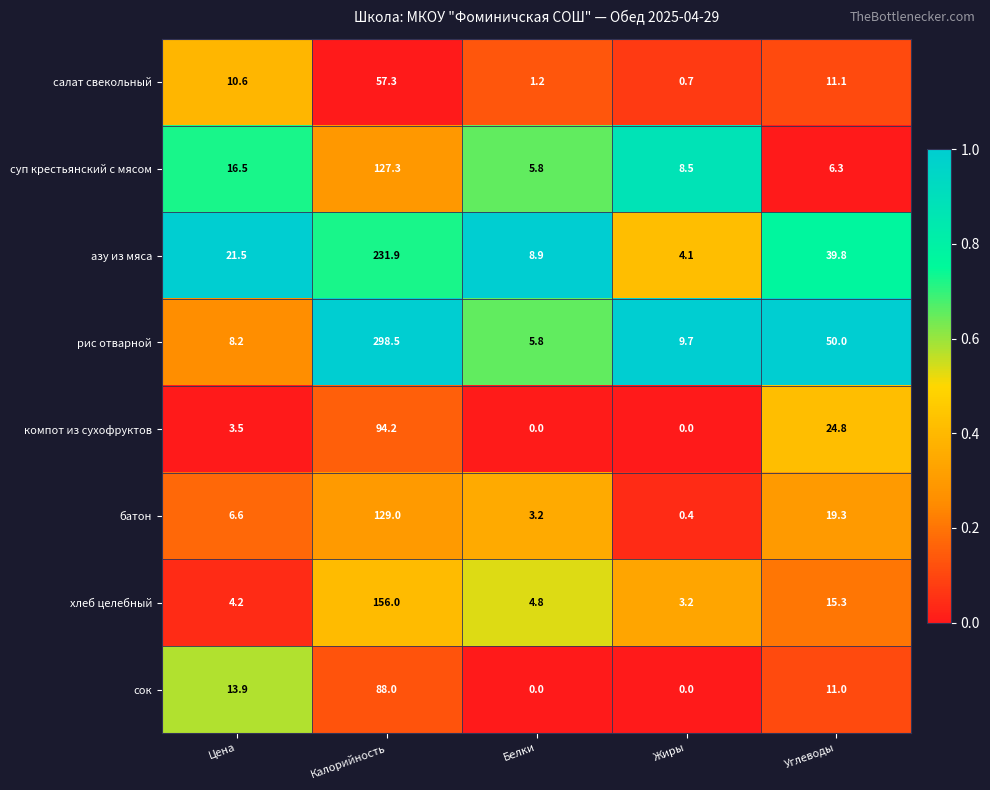

What is the sum of the рис отварной values at Жиры and Белки?

15.5